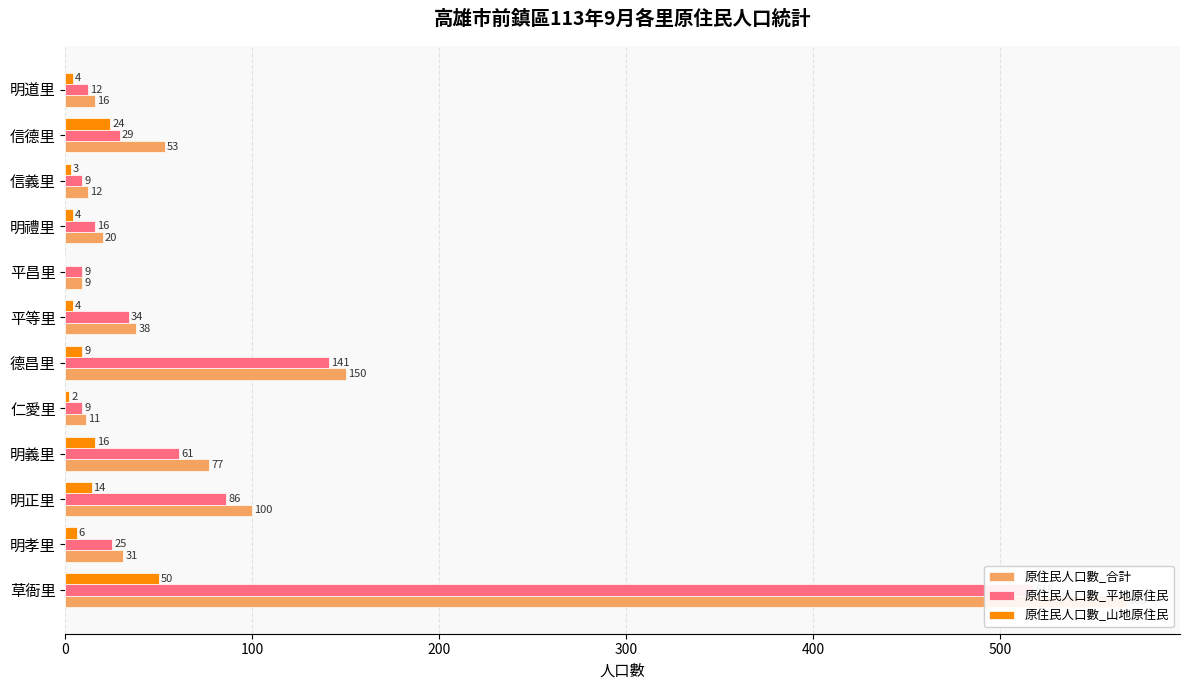

What is the maximum value for 原住民人口數_合計?

568